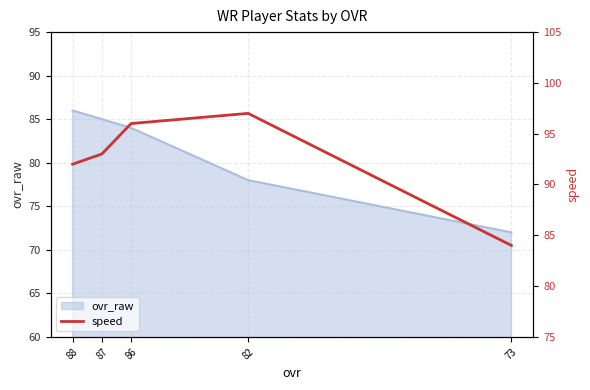

At which category does the data reach its first local peak?

82